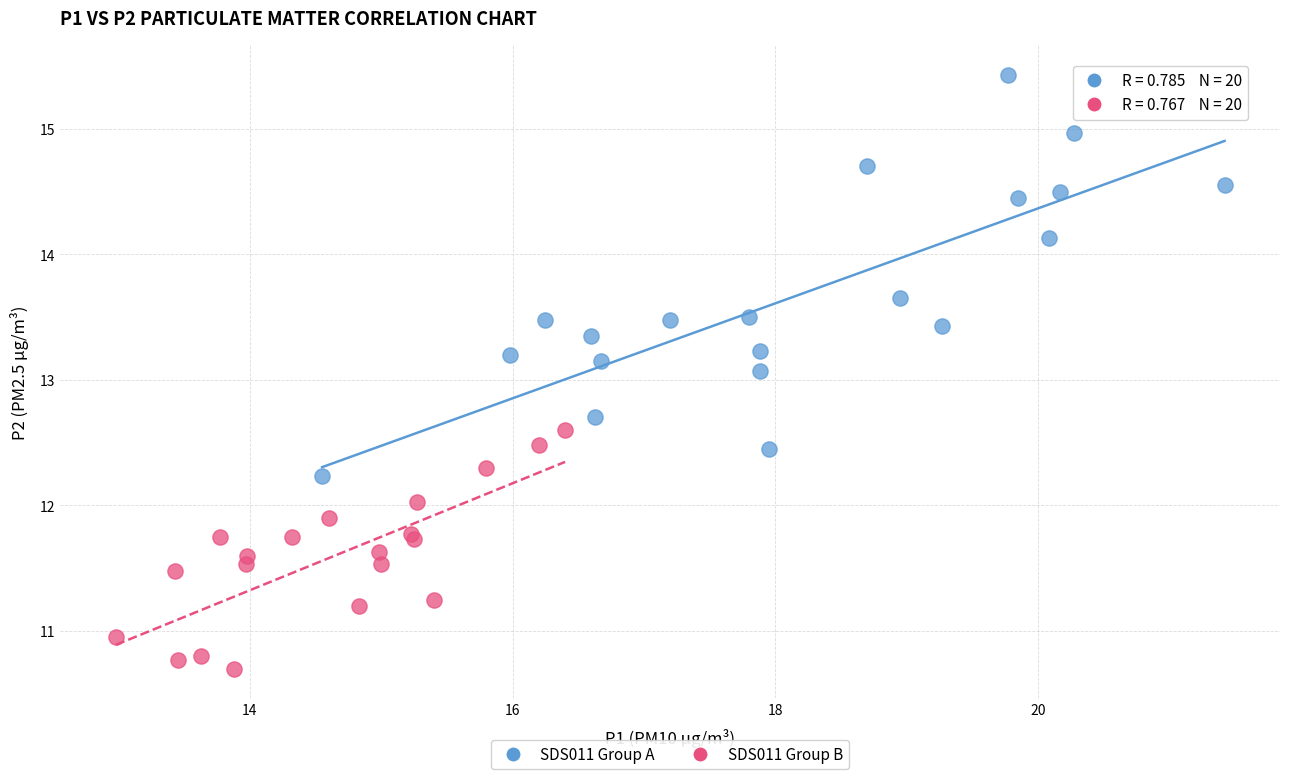

Which series has the largest Y range (max minus min)?

SDS011 Group A